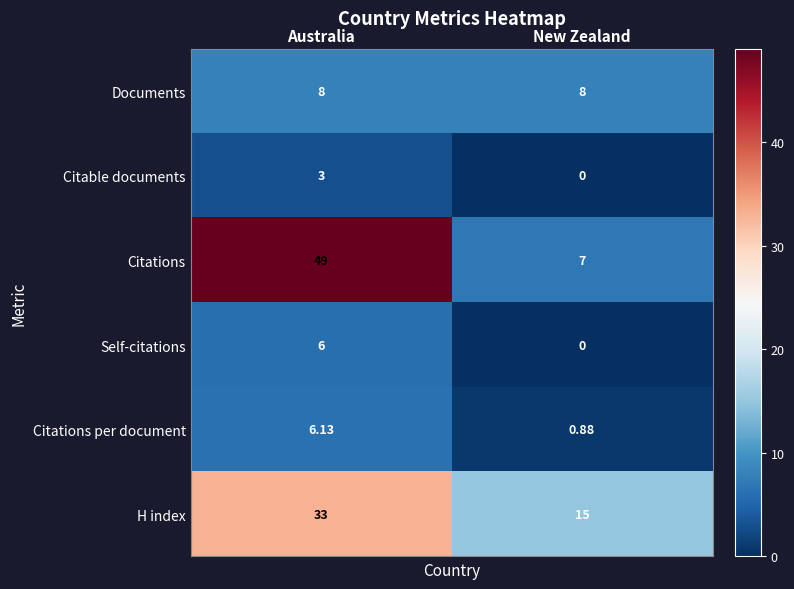

Is the value of Citations at New Zealand greater than the value of H index at New Zealand?

No